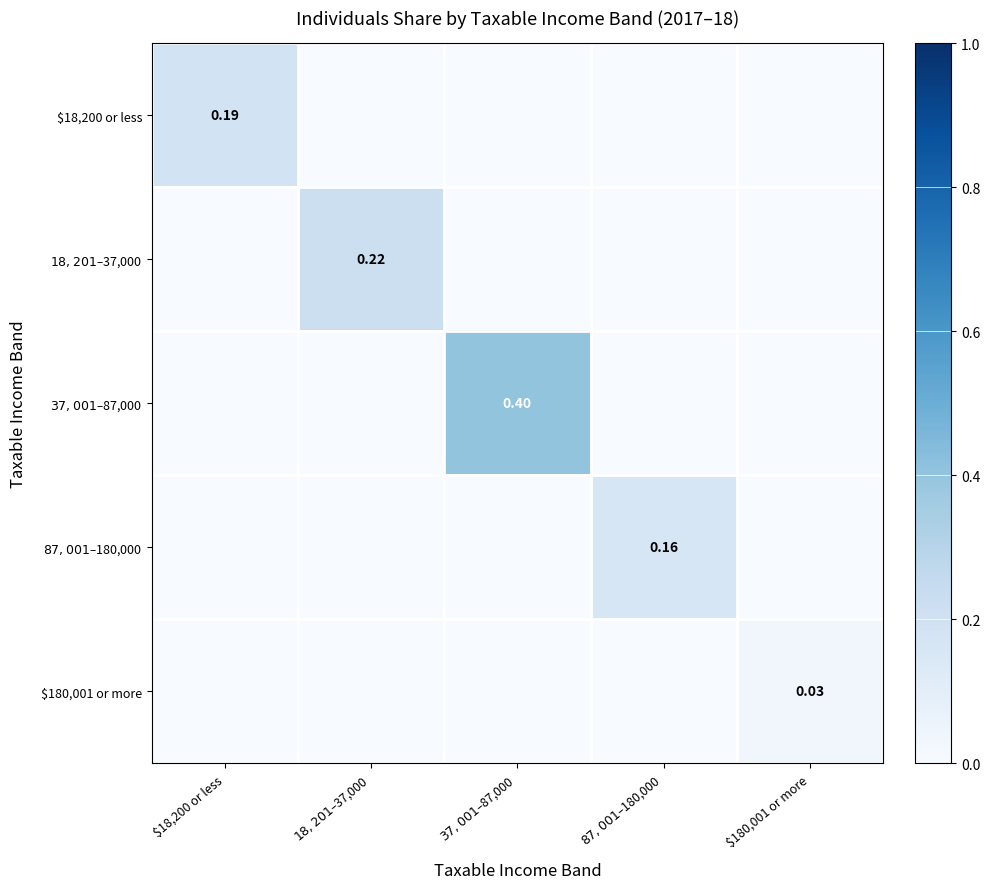

Which label corresponds to the largest value in the chart?

$37,001 – $87,000